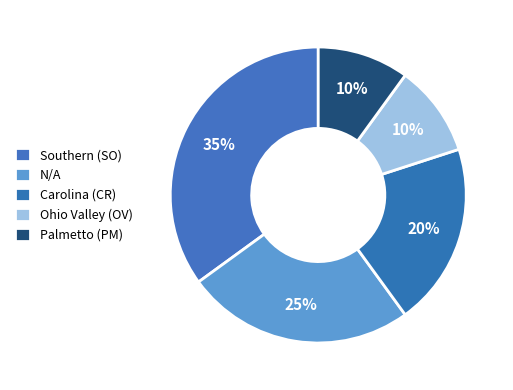

To the nearest percent, what is the difference between the largest and smallest slice percentages?

25%